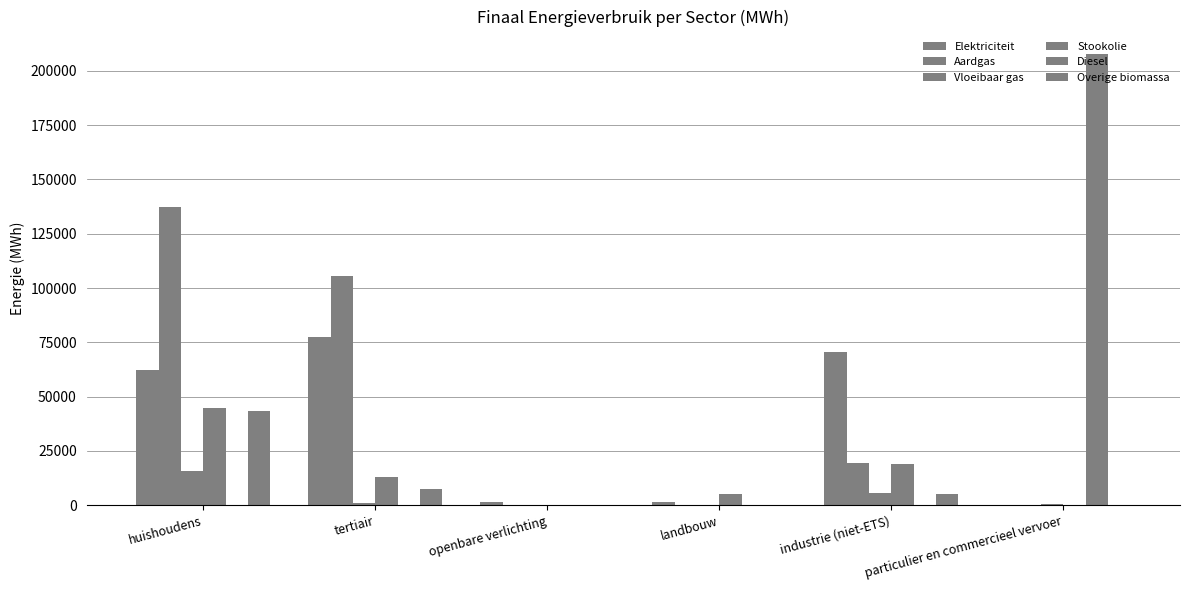

Read the Elektriciteit value at openbare verlichting.

1439.9